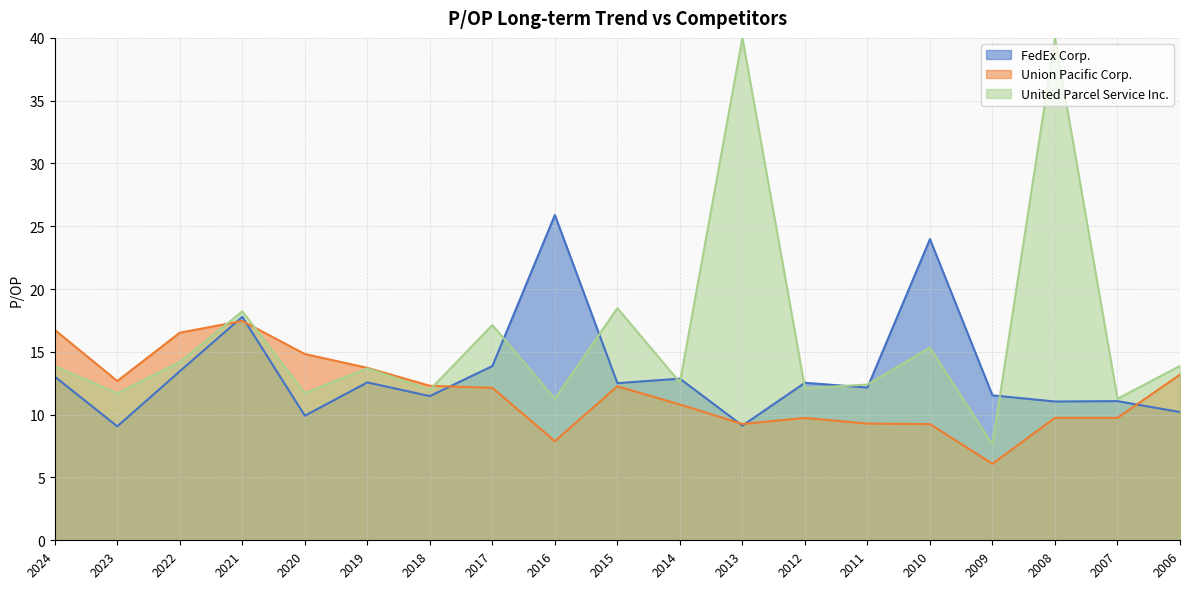

The value of Union Pacific Corp. at 2006 is 19.9. True or false?

False